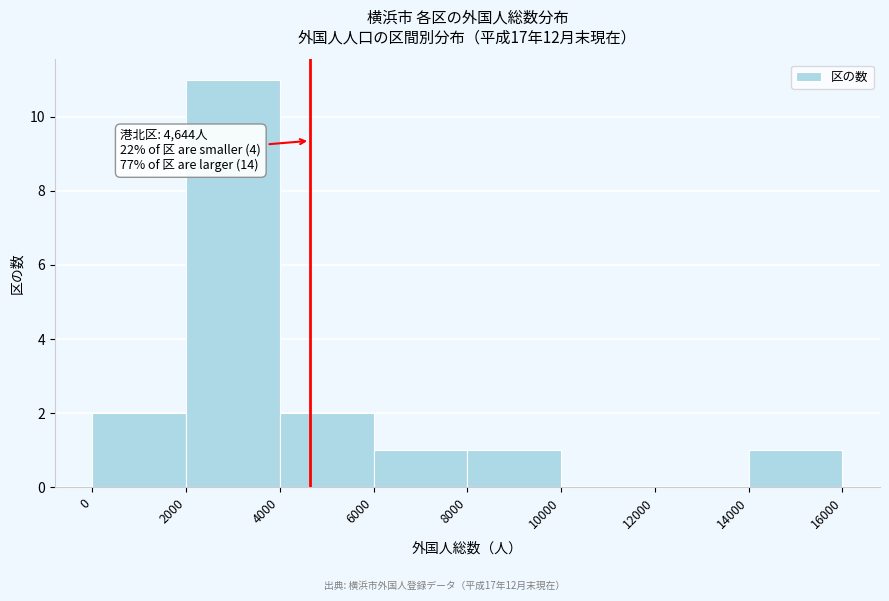

Over which range of the x-axis is the bar tallest?

2000 to 4000